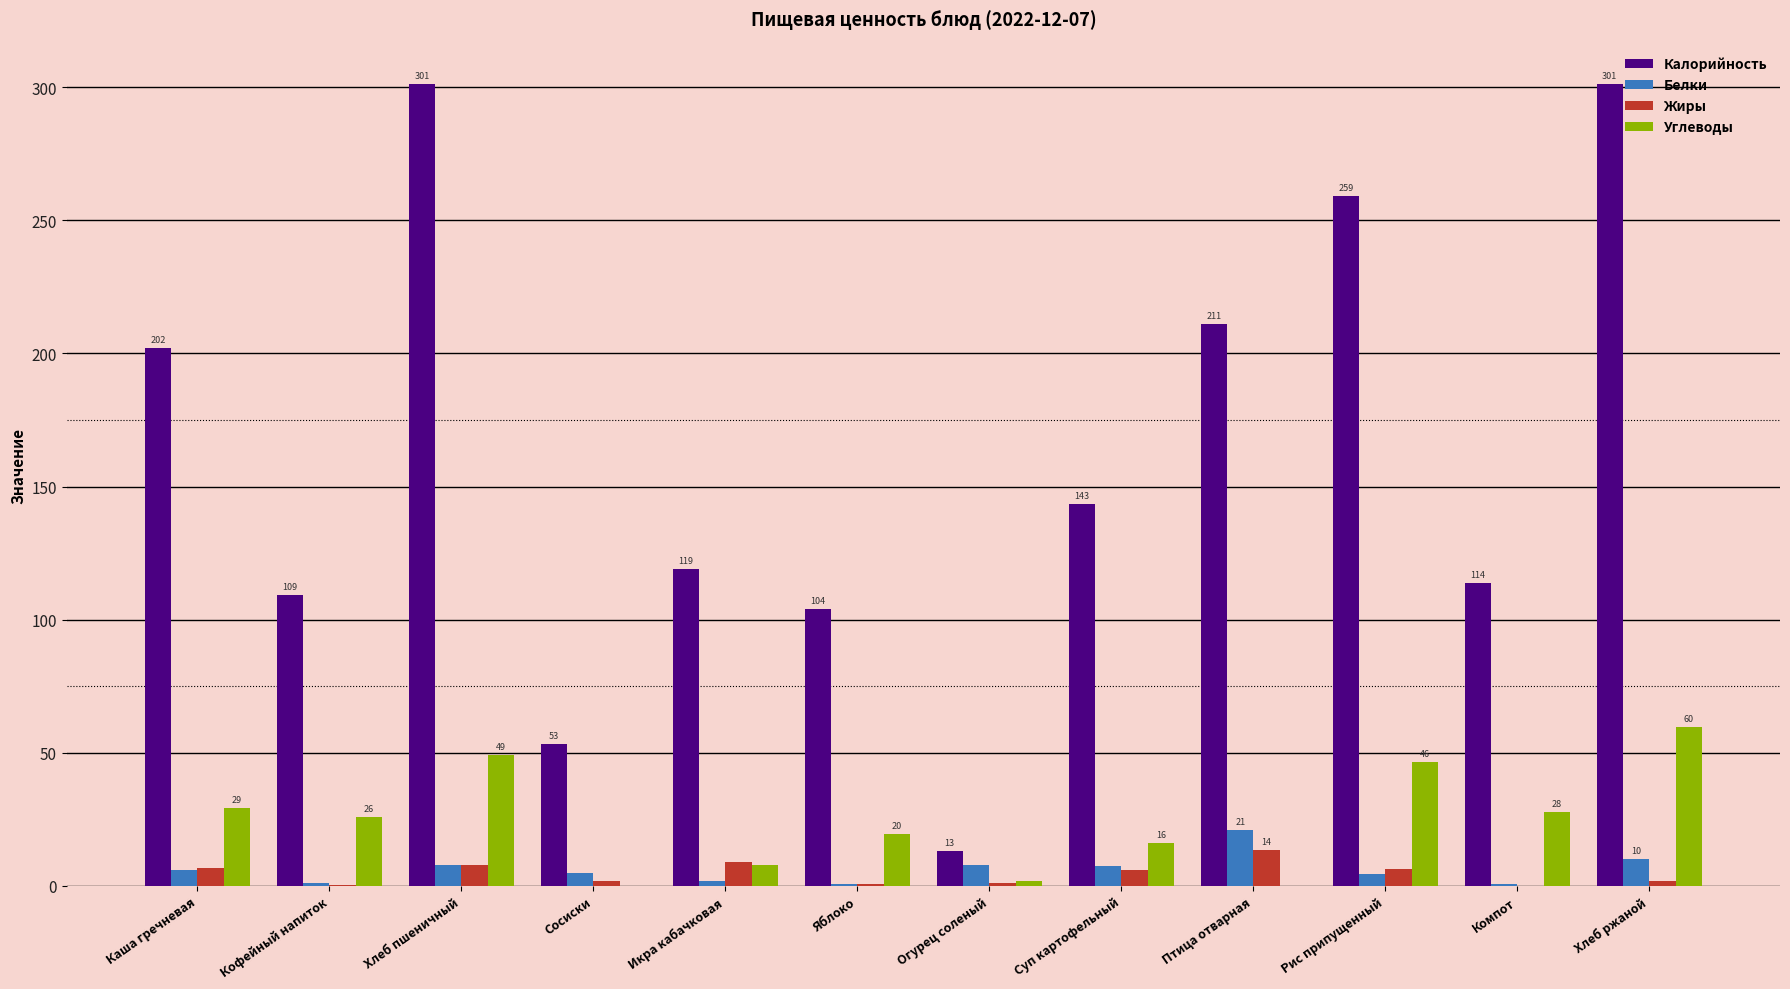

What is the spread (max minus min) of values at Компот?

113.7